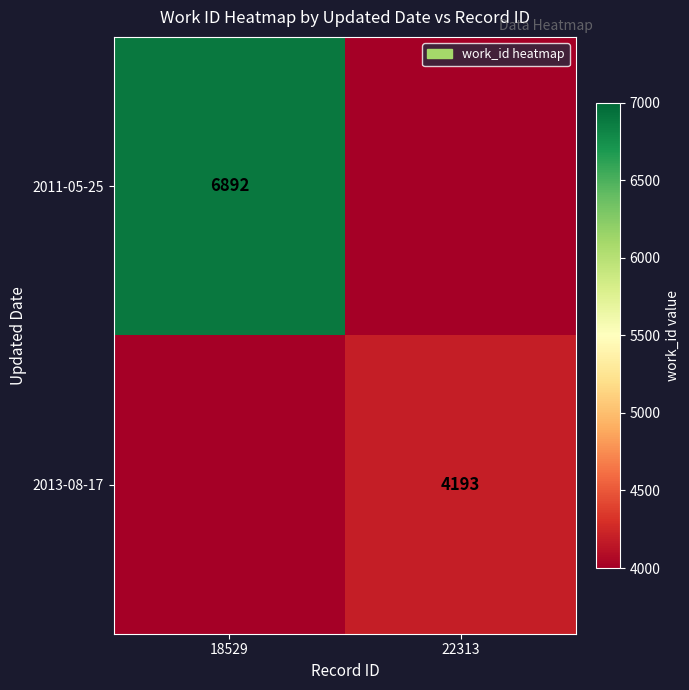

The value of 2013-08-17 at 22313 is 4193. True or false?

True